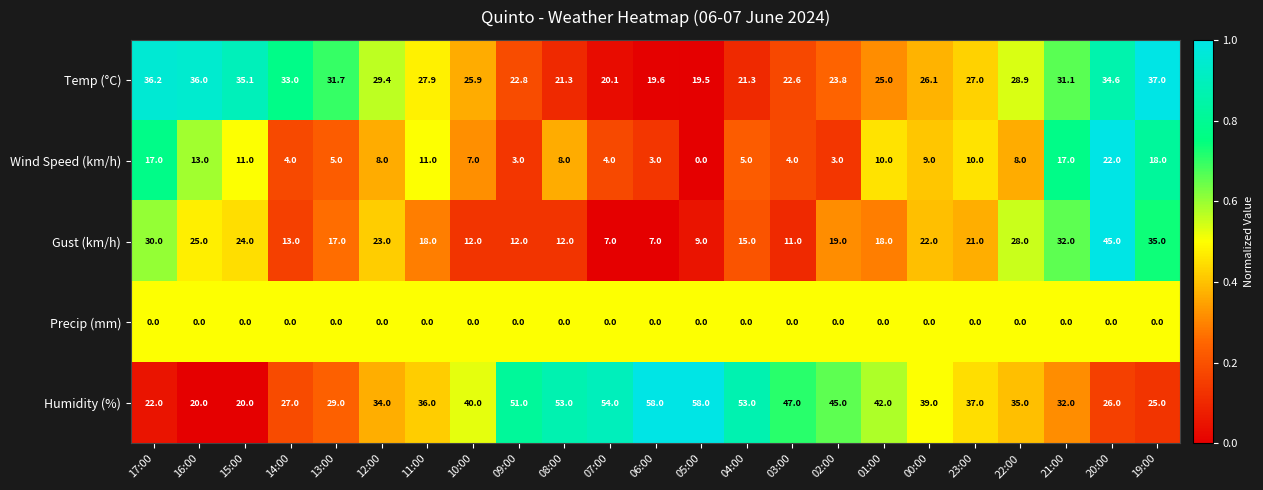

What is the total value across all series at 11:00?

92.9